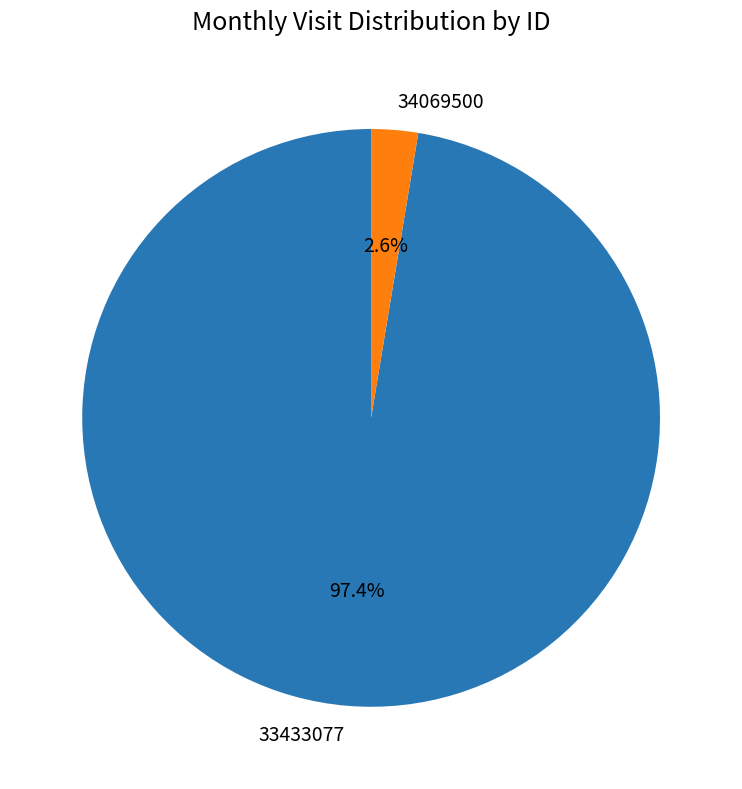

Between 33433077 and 34069500, which is larger?

33433077